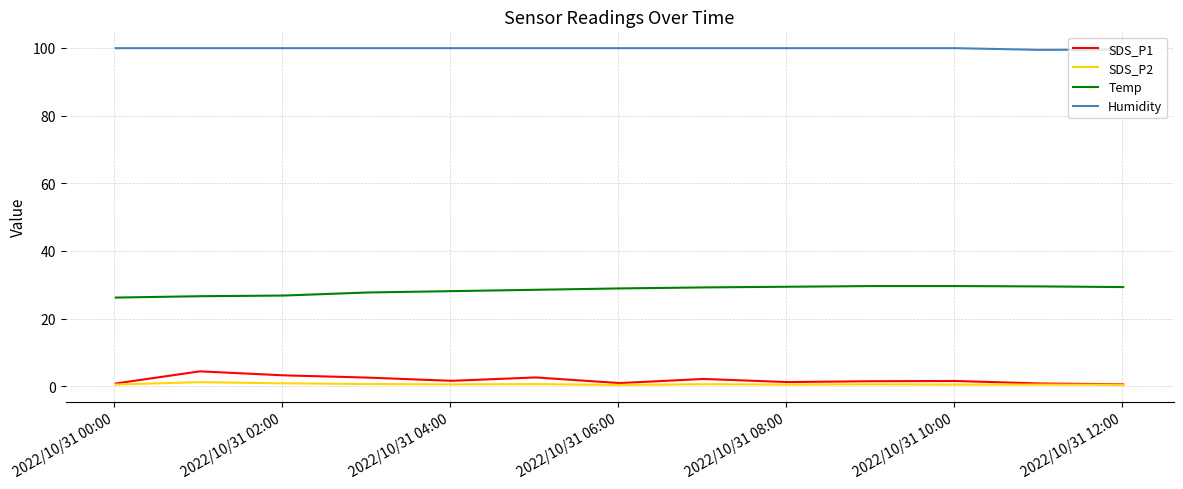

What is the difference between the maximum and minimum values in the Temp series?

3.4